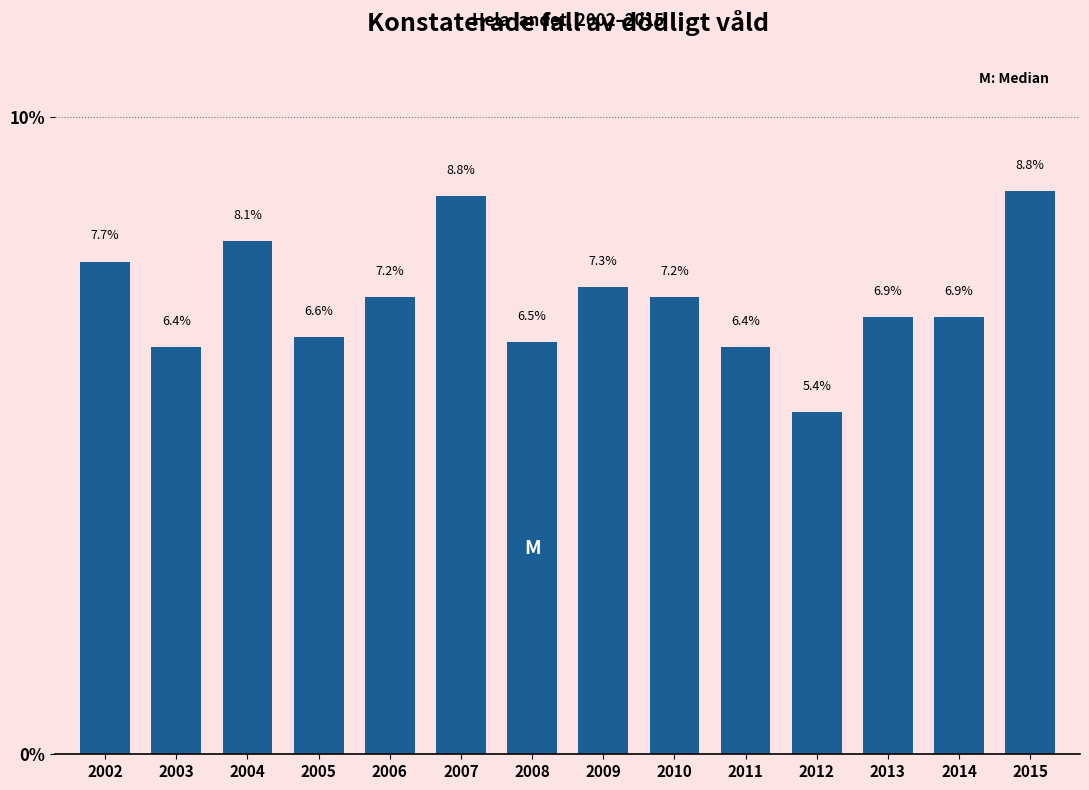

Reading left to right, what are all the values shown in this chart?

2002=7.7	2003=6.4	2004=8.1	2005=6.6	2006=7.2	2007=8.8	2008=6.5	2009=7.3	2010=7.2	2011=6.4	2012=5.4	2013=6.9	2014=6.9	2015=8.8